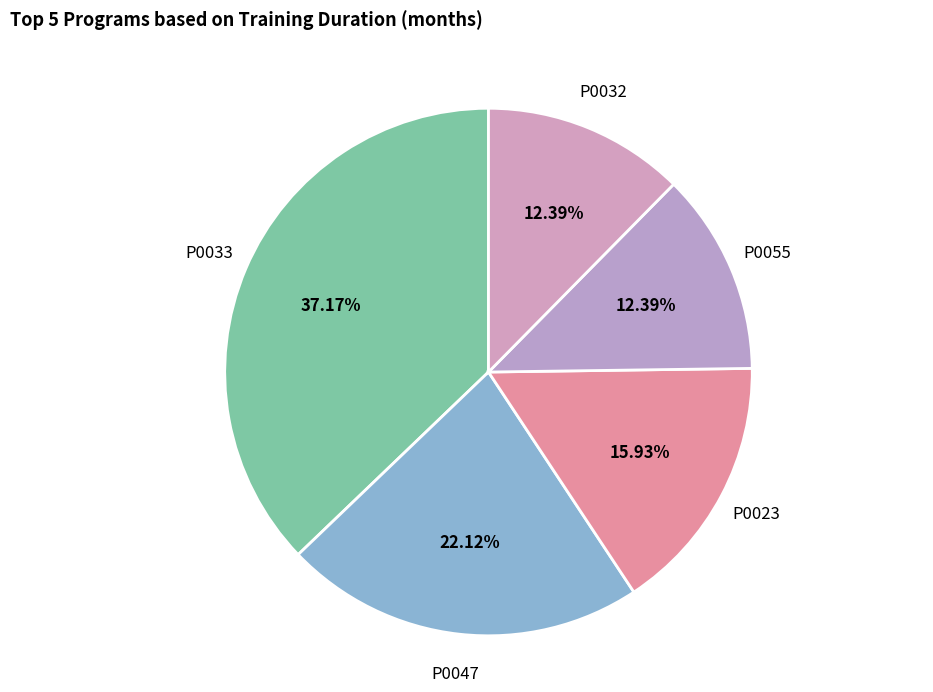

Count the number of slices in the pie.

5